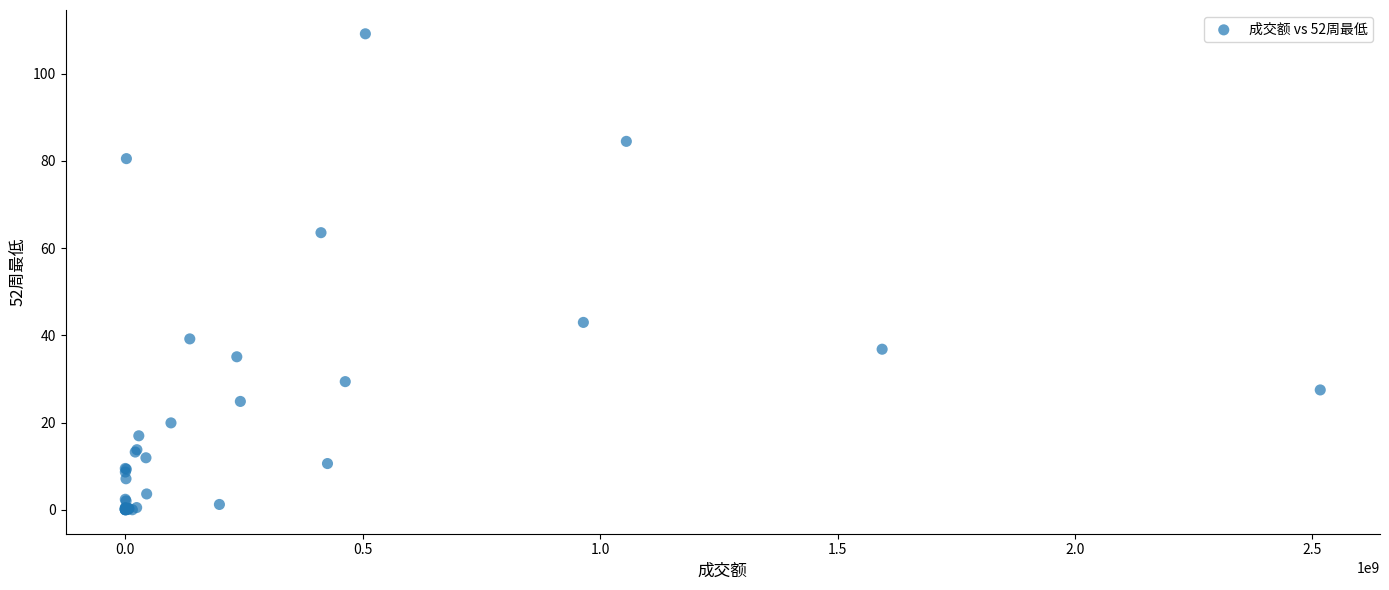

What Y value in the scatter plot is closest to 54?

63.5